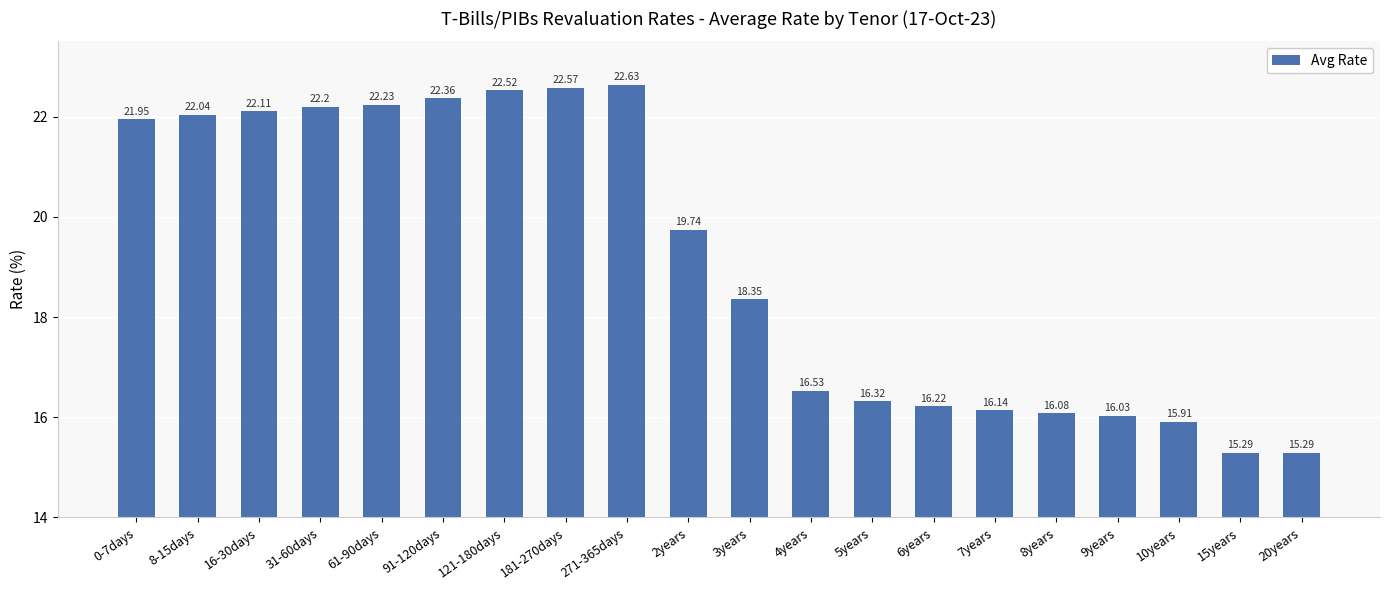

What is the sum of the values at 15years and 6years?

31.5